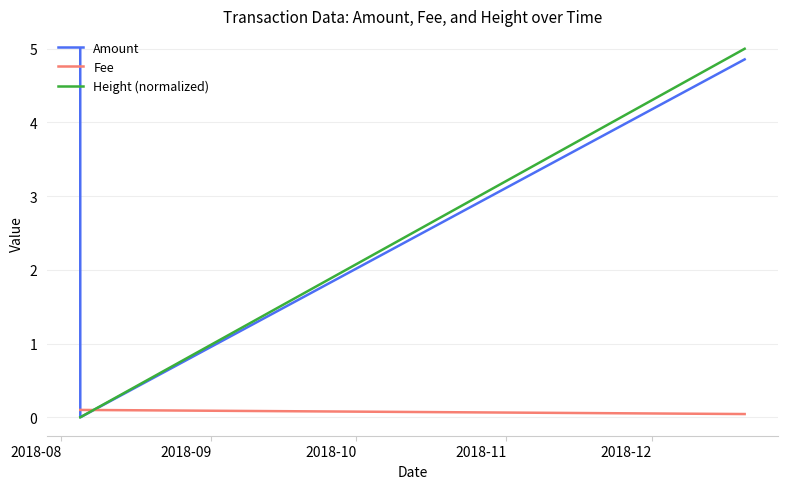

Which series has the largest total across all categories?

Amount